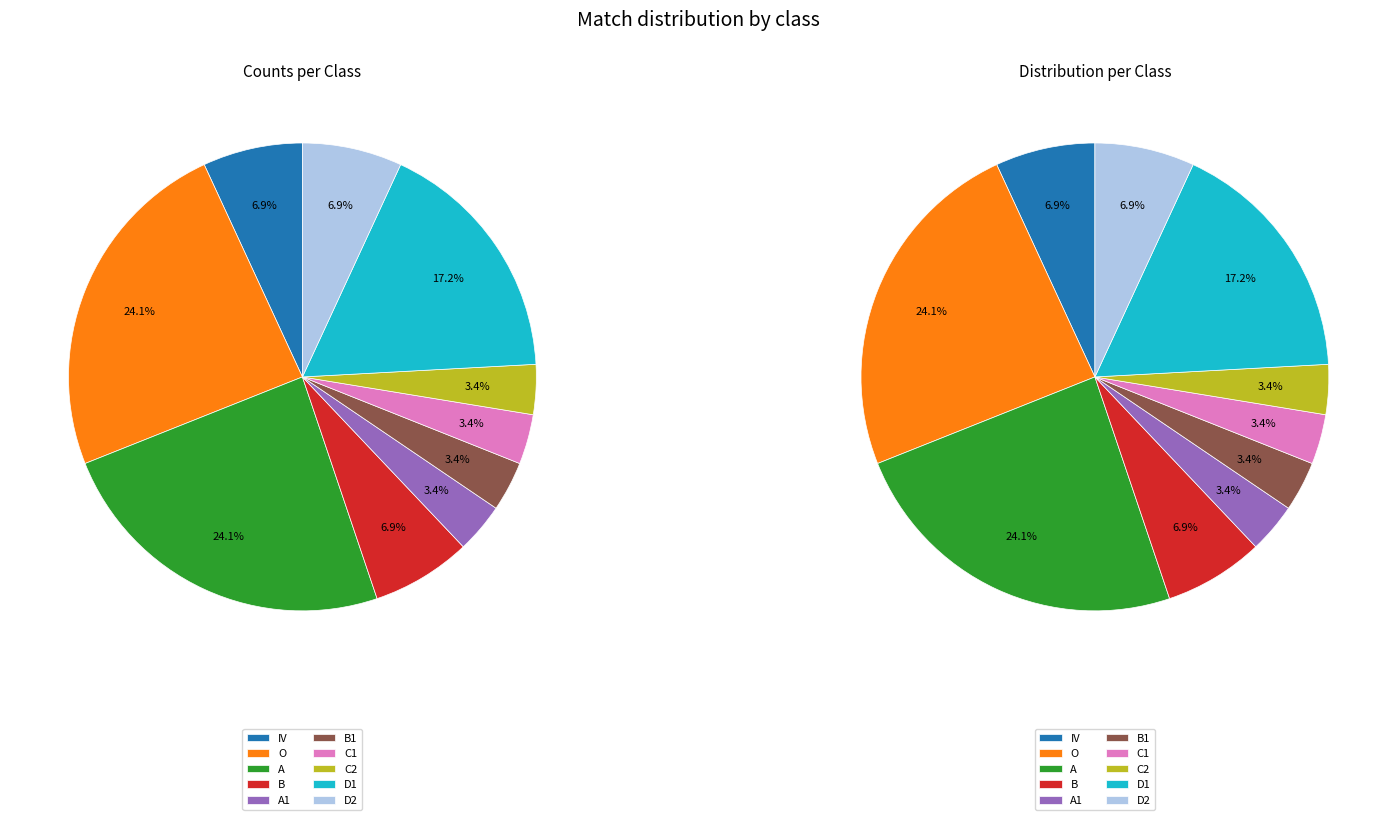

What is the ratio of the value at D1 to the value at C1?

5.0